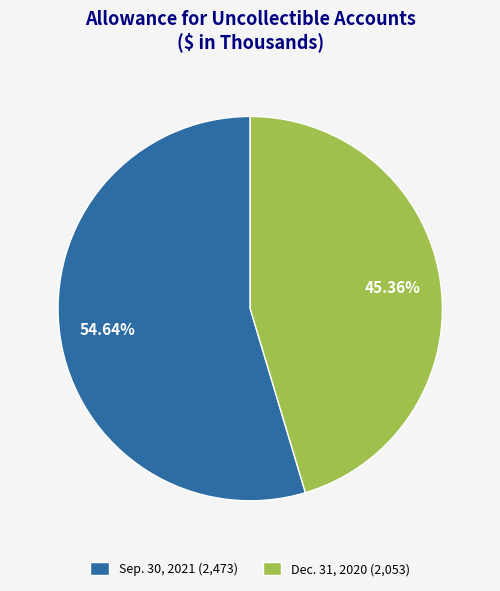

What is the majority slice?

Sep. 30, 2021